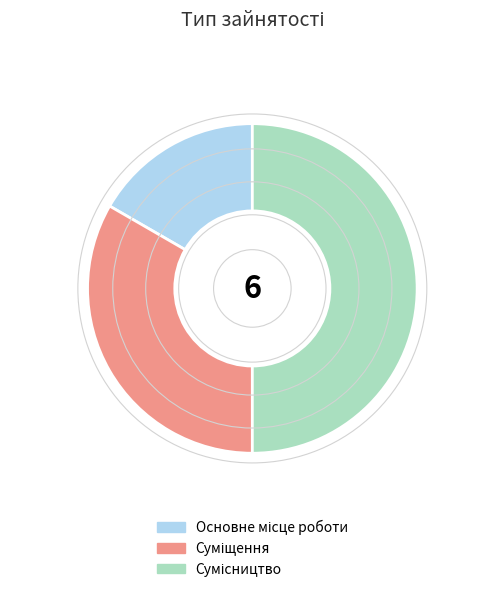

How many segments does this pie chart have?

3